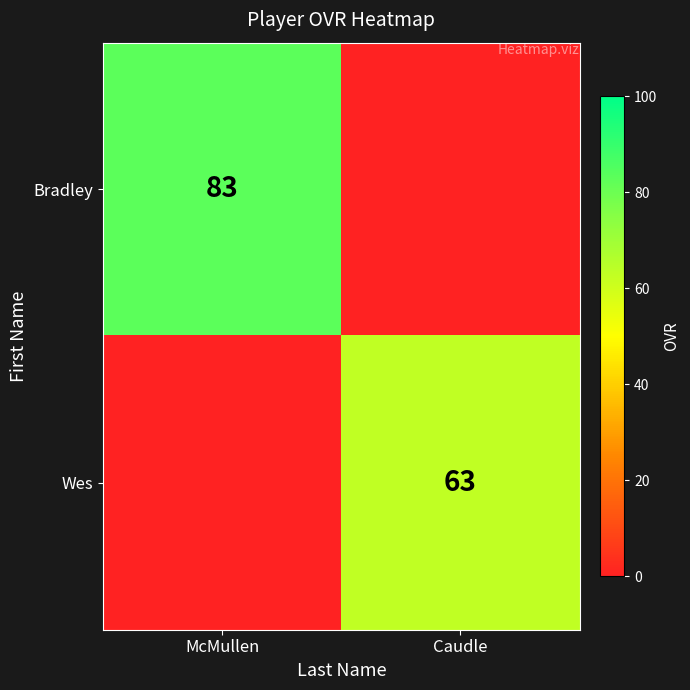

True or false: Wes has a value of 63 at Caudle.

True